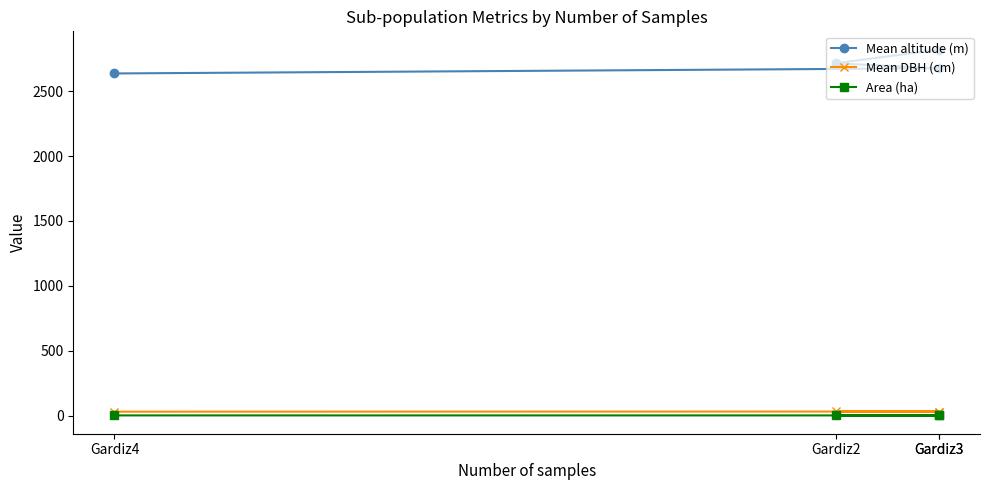

What is the label of the 3rd point from the left?

Gardiz3